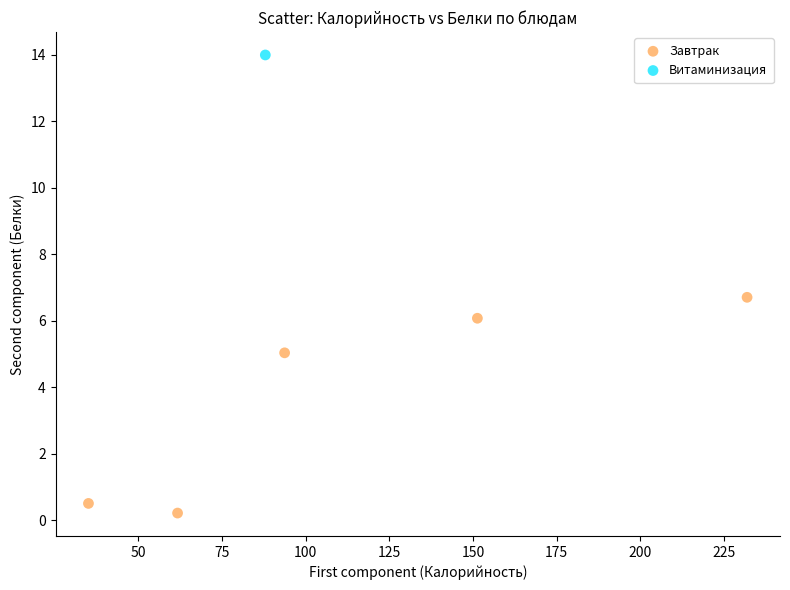

What are all the series names shown in the legend?

Завтрак, Витаминизация